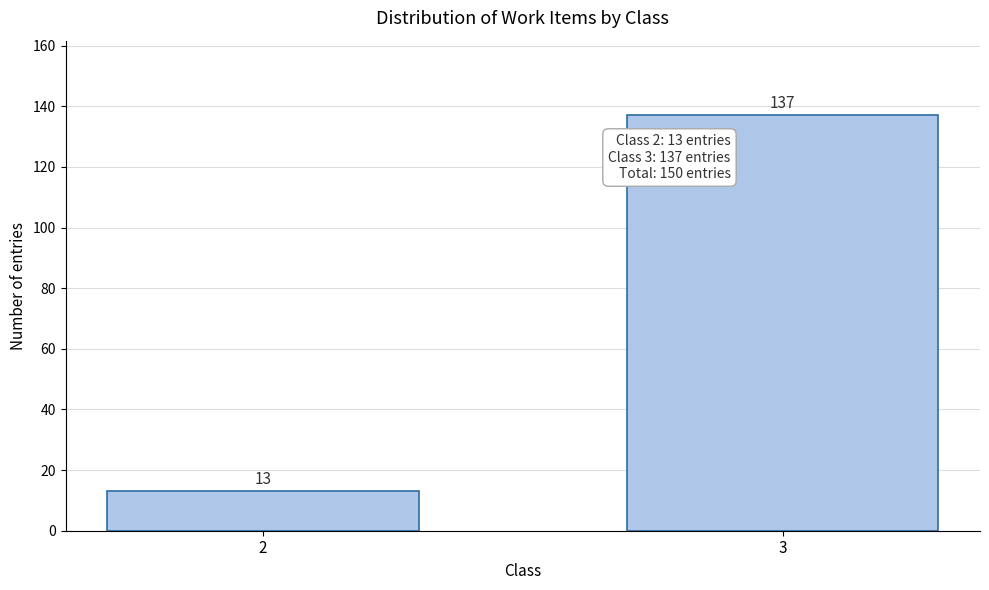

Reading left to right, list all the values displayed in this chart.

13	137